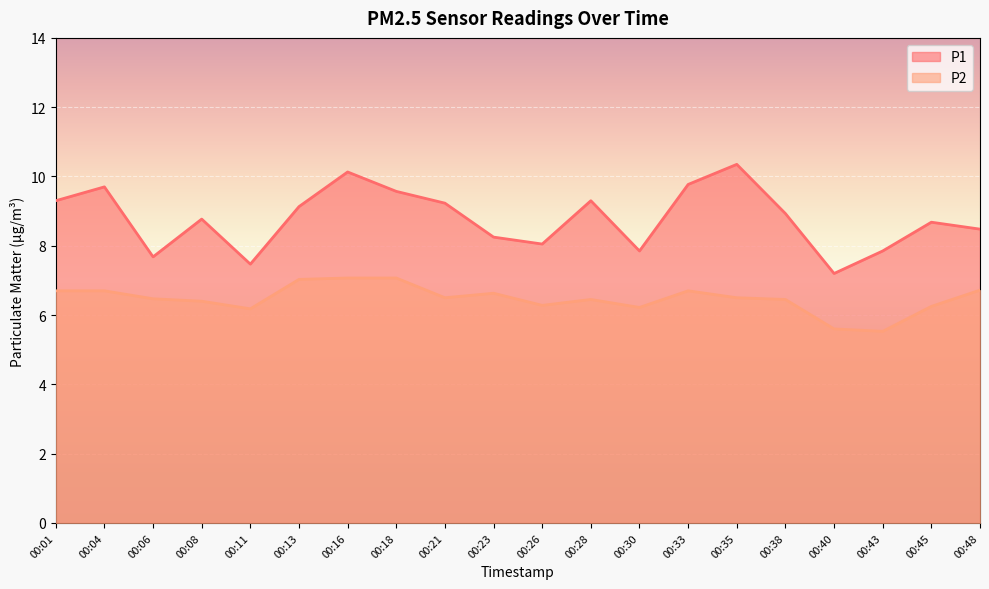

The P1 series shows 8.8 at 00:08. True or false?

True